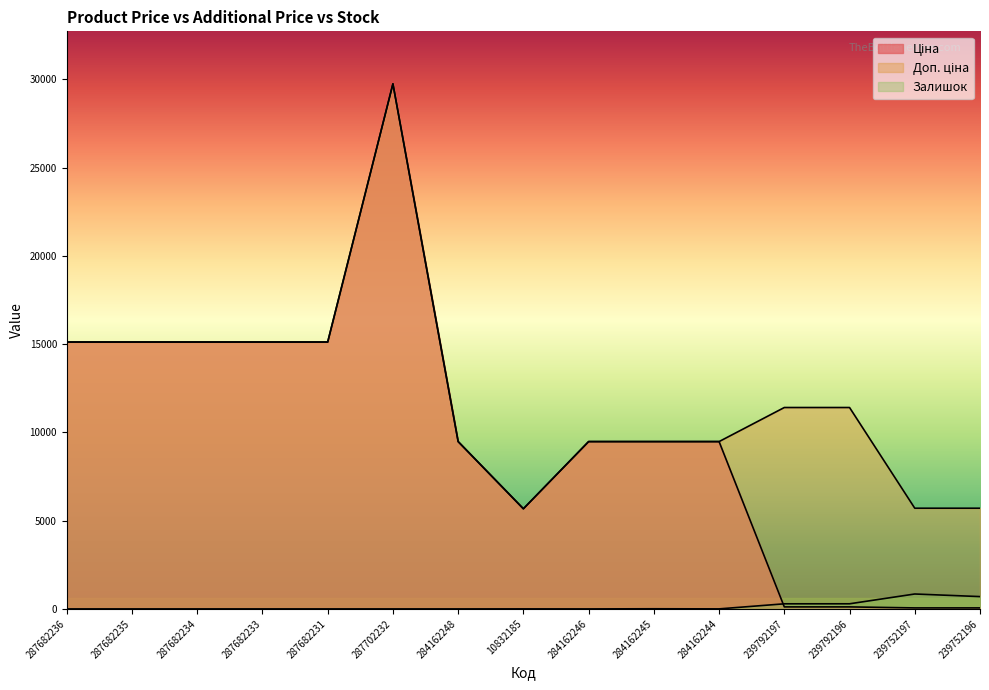

How many lines are shown in the chart?

3